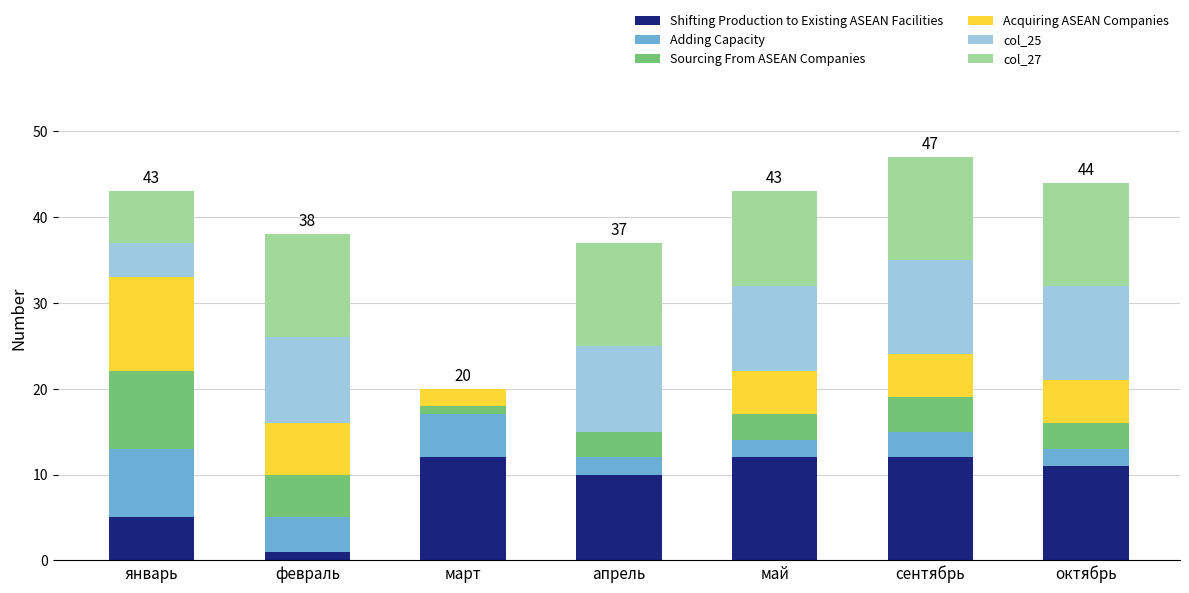

True or false: Shifting Production to Existing ASEAN Facilities has a value of 16 at май.

False